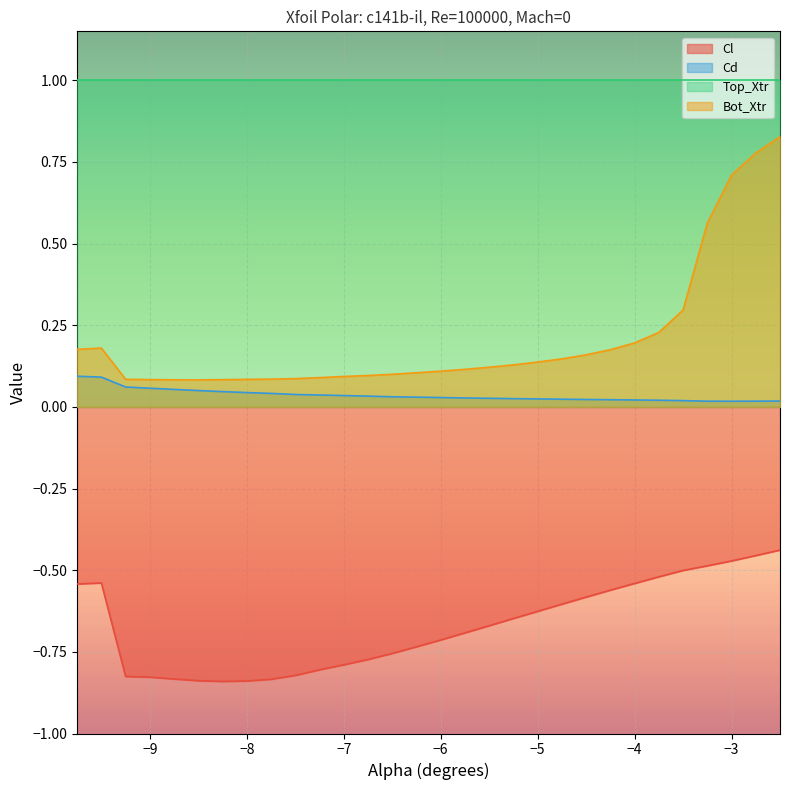

At how many categories does at least one series exceed 0?

30